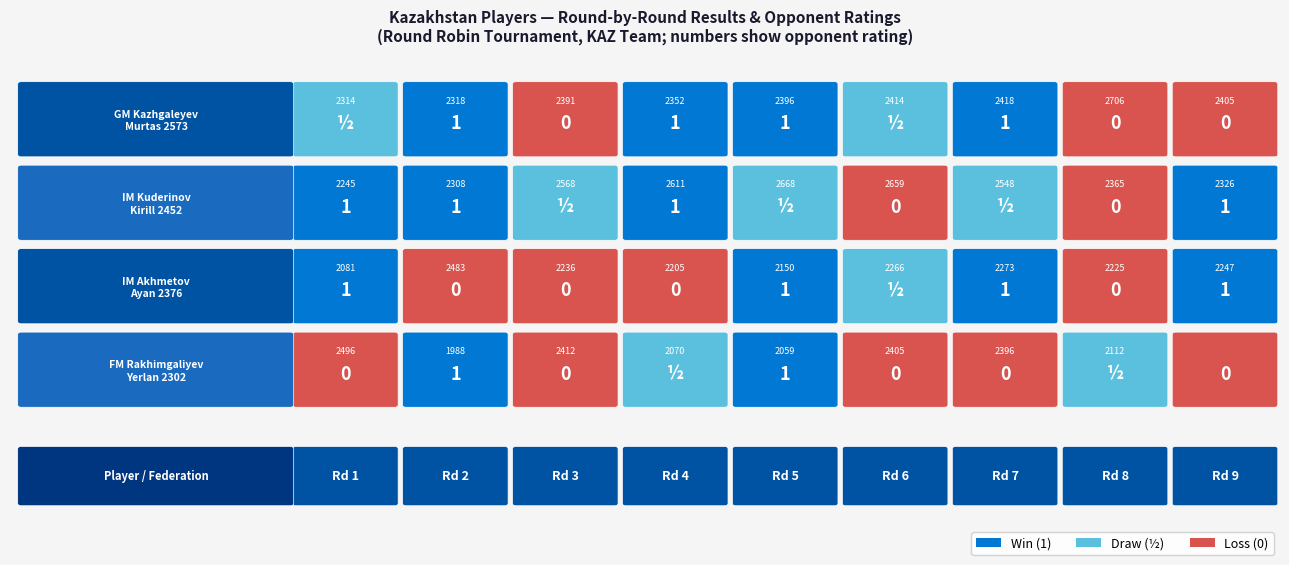

What is the maximum value for IM Akhmetov
Ayan 2376?

2483